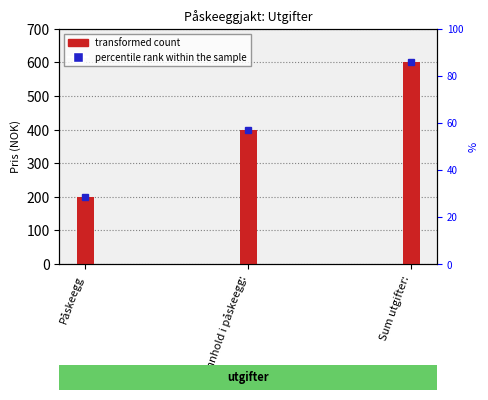

List the labels in order of value, smallest first.

Påskeegg, Innhold i påskeegg:, Sum utgifter: